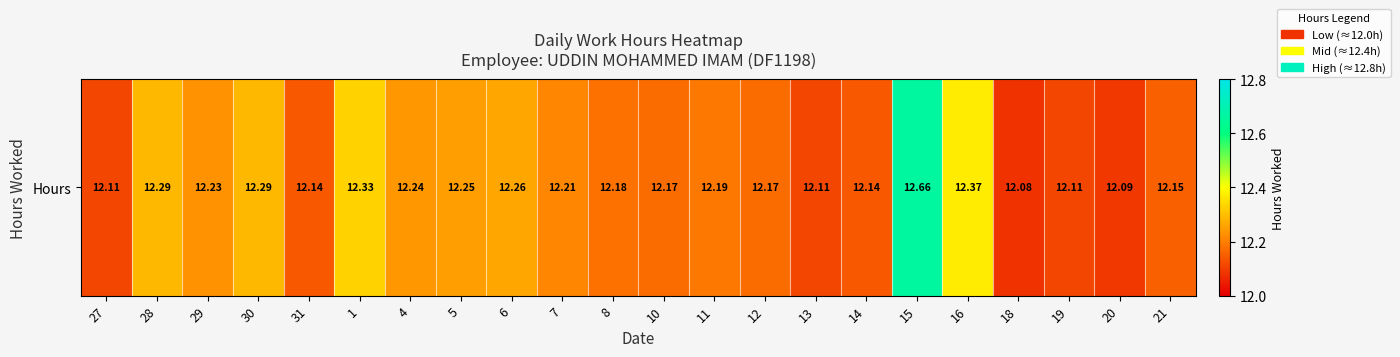

What is the greatest value displayed?

12.7